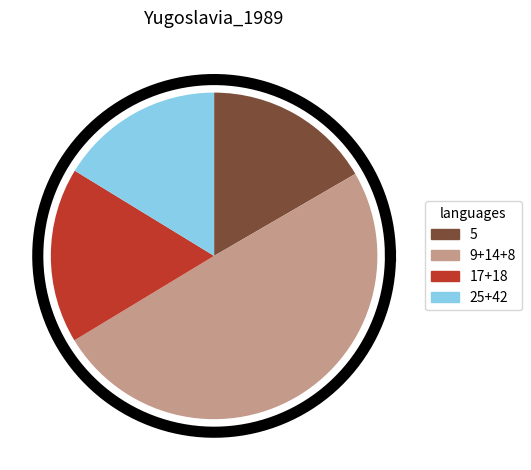

Is there any slice that represents more than half of the pie?

No